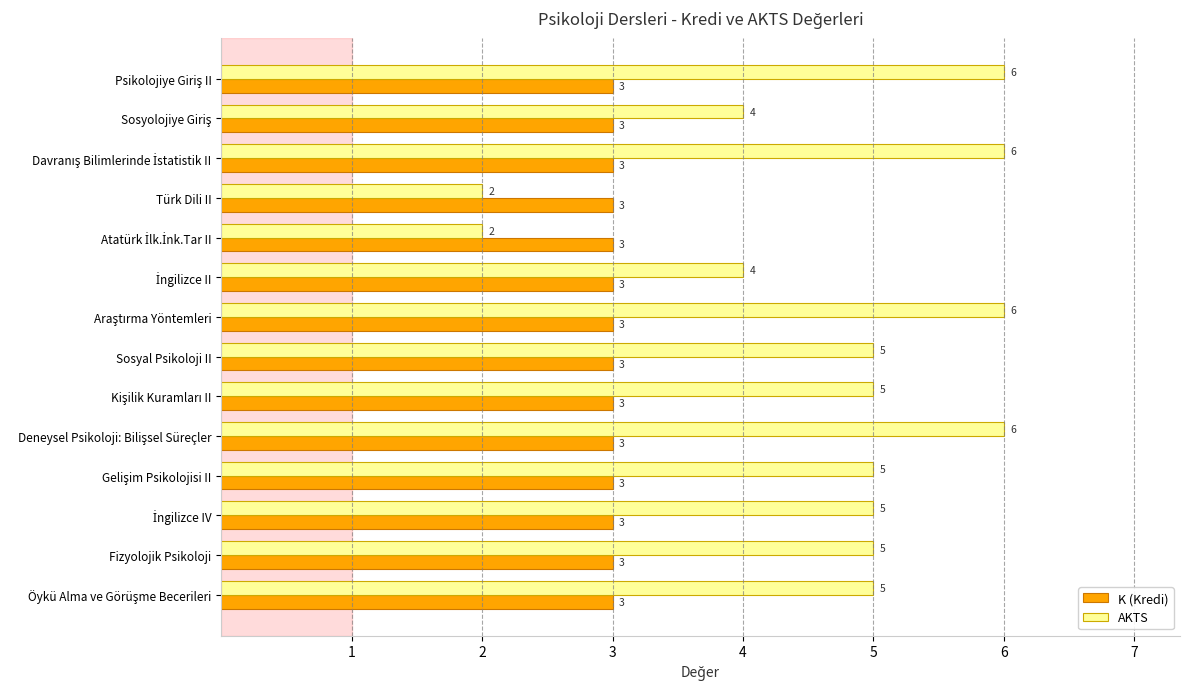

Rank the series by their average value, from highest to lowest.

AKTS, K (Kredi)